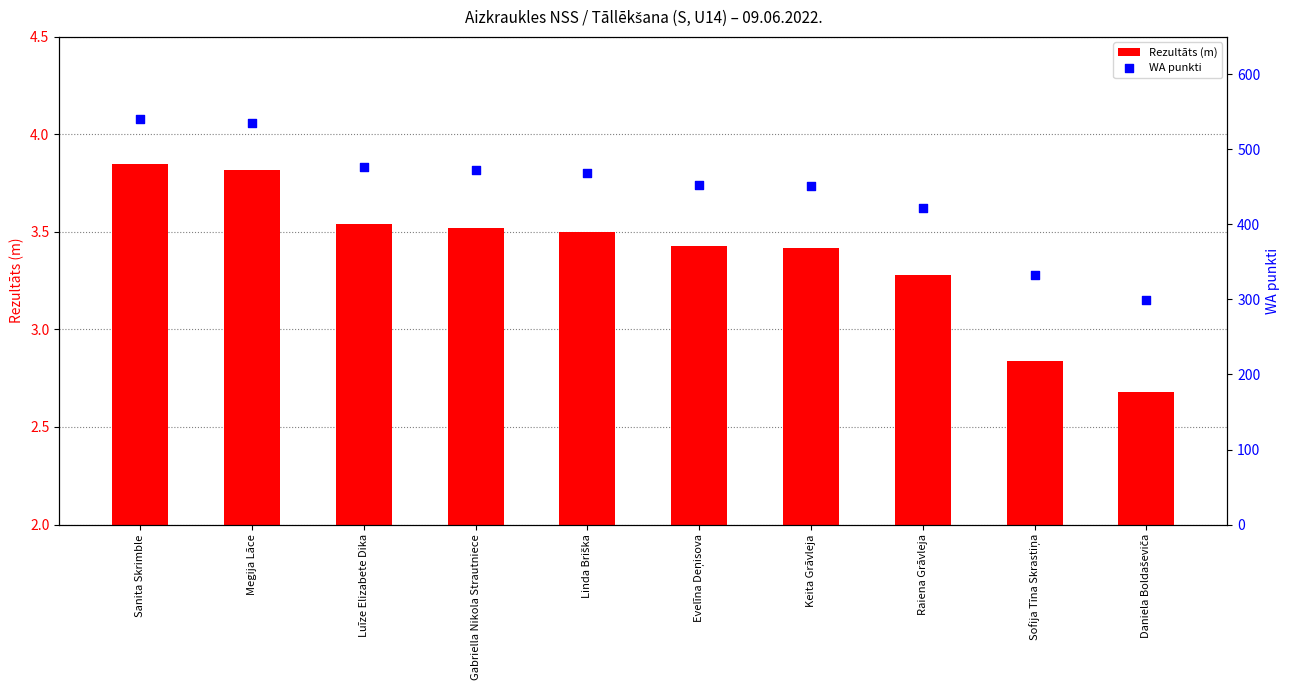

Which series has the largest total across all categories?

WA punkti